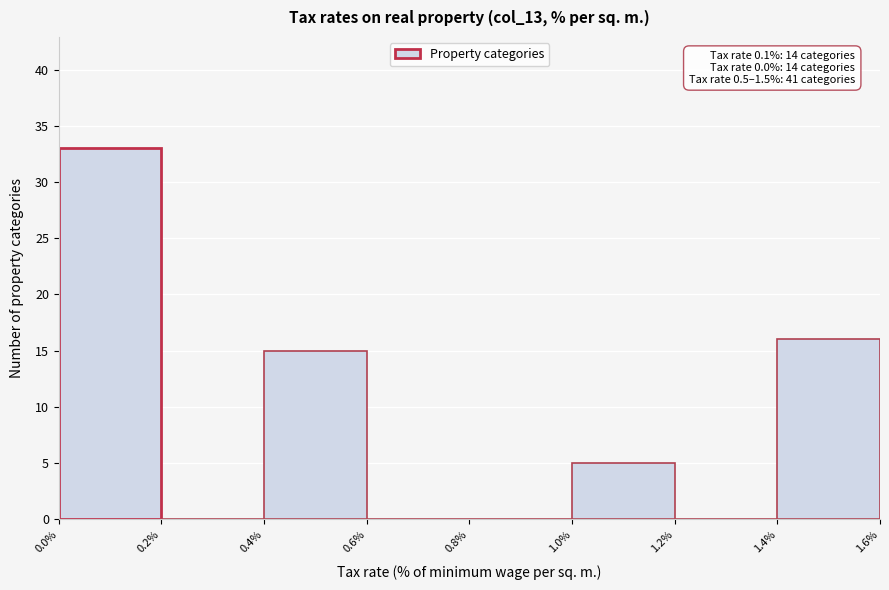

Which range on the x-axis has the tallest bar?

0.0% to 0.2%